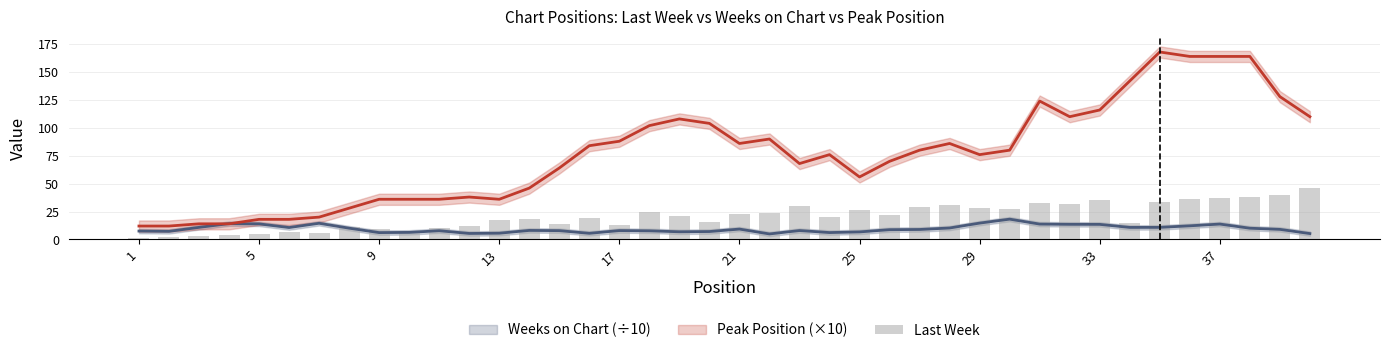

What is the minimum value shown in the chart?

1